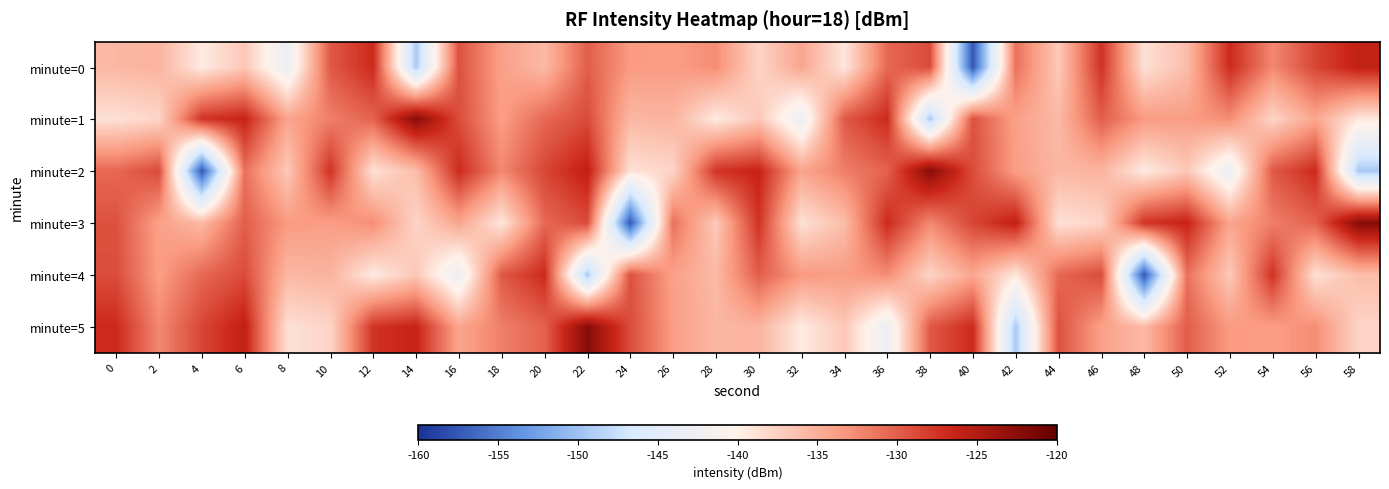

What is the smallest value displayed?

-157.6